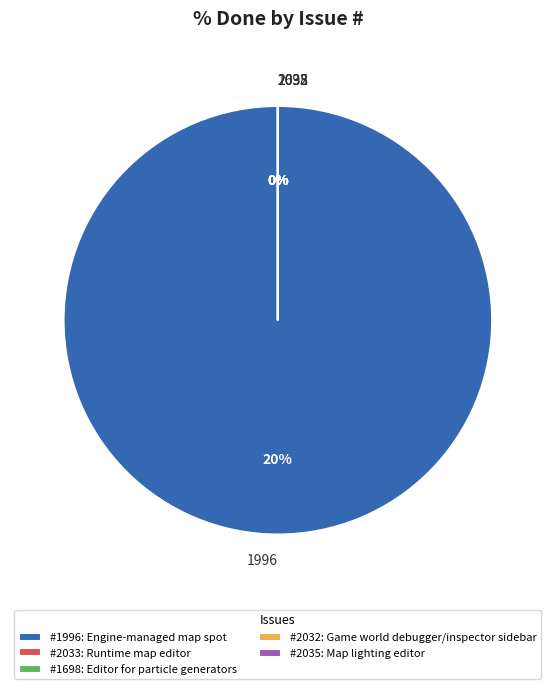

Between 1698 and 2032, which is larger?

1698